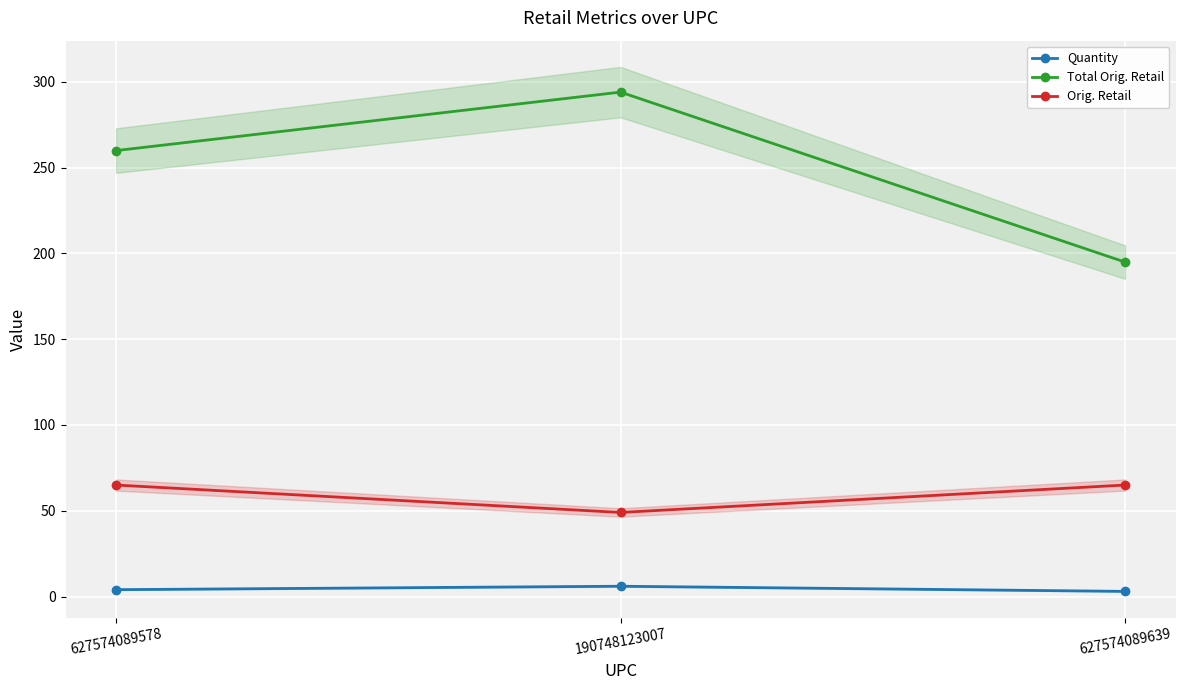

At which category does the chart reach its peak across all series?

190748123007